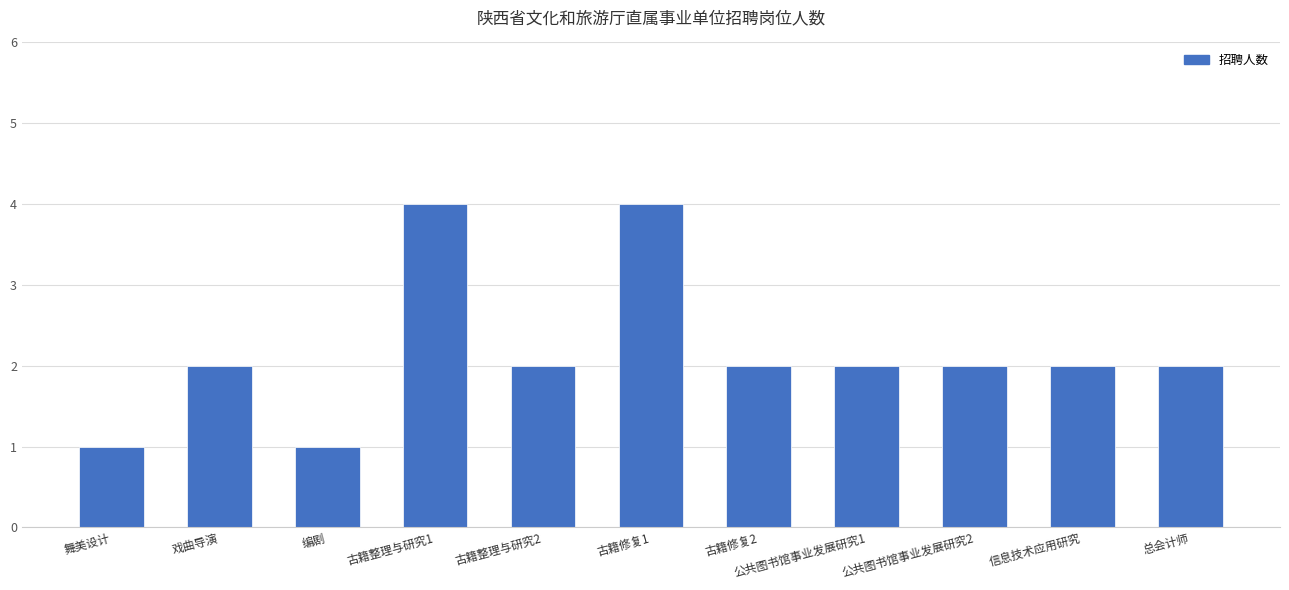

Between 总会计师 and 编剧, which is larger?

总会计师